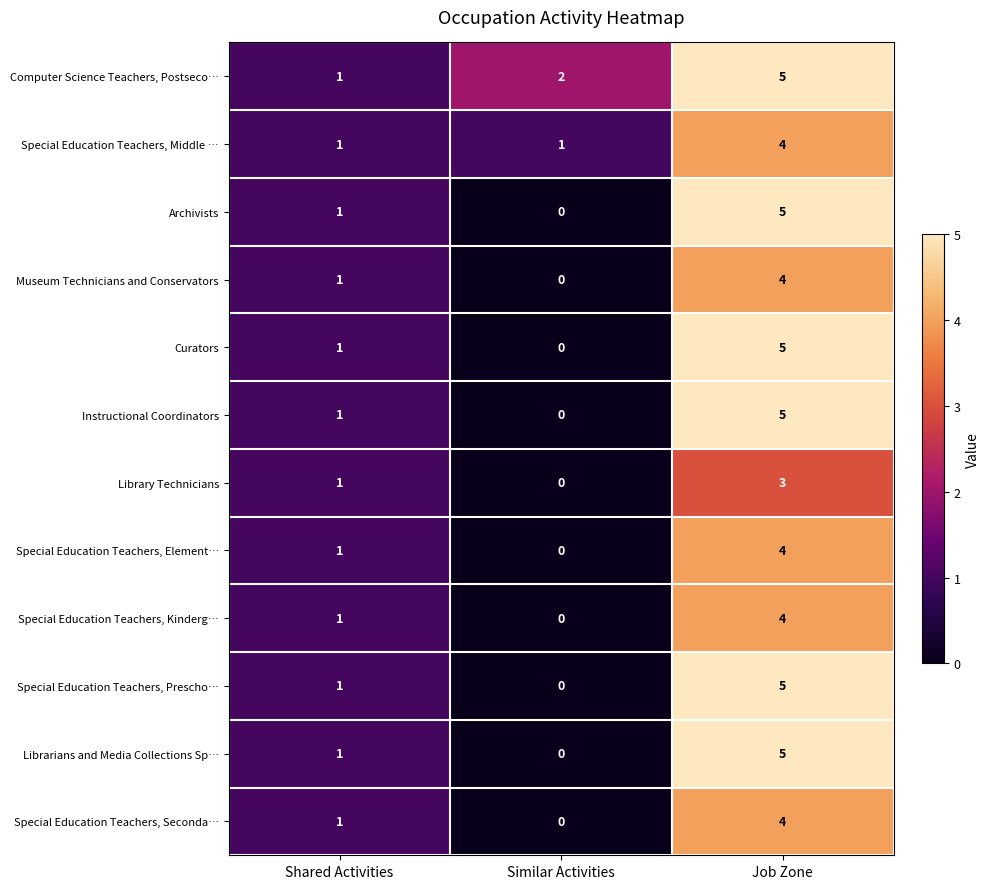

Is the value of Special Education Teachers, Middle … at Shared Activities greater than the value of Special Education Teachers, Prescho… at Similar Activities?

Yes